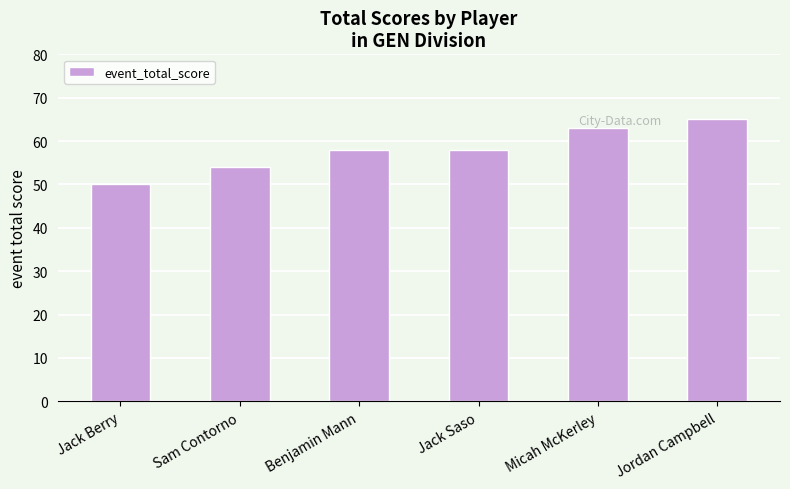

True or false: the data shows 58 at Benjamin Mann.

True